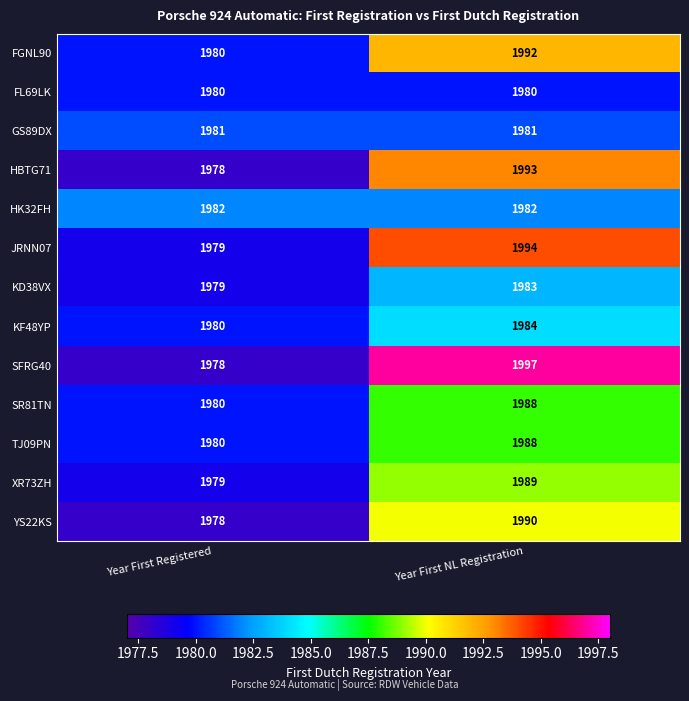

At how many categories does at least one series exceed 1989?

1